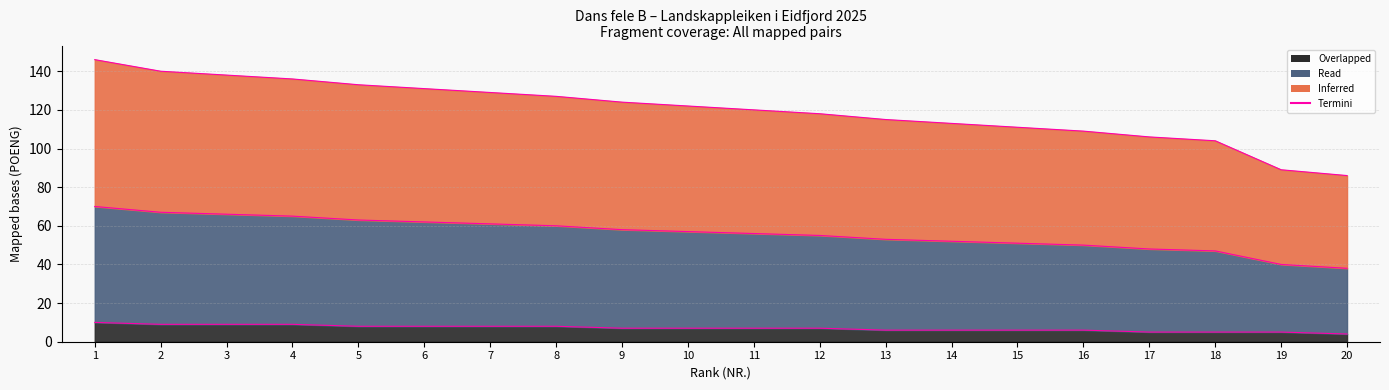

At which label is Read closest to 54?

12